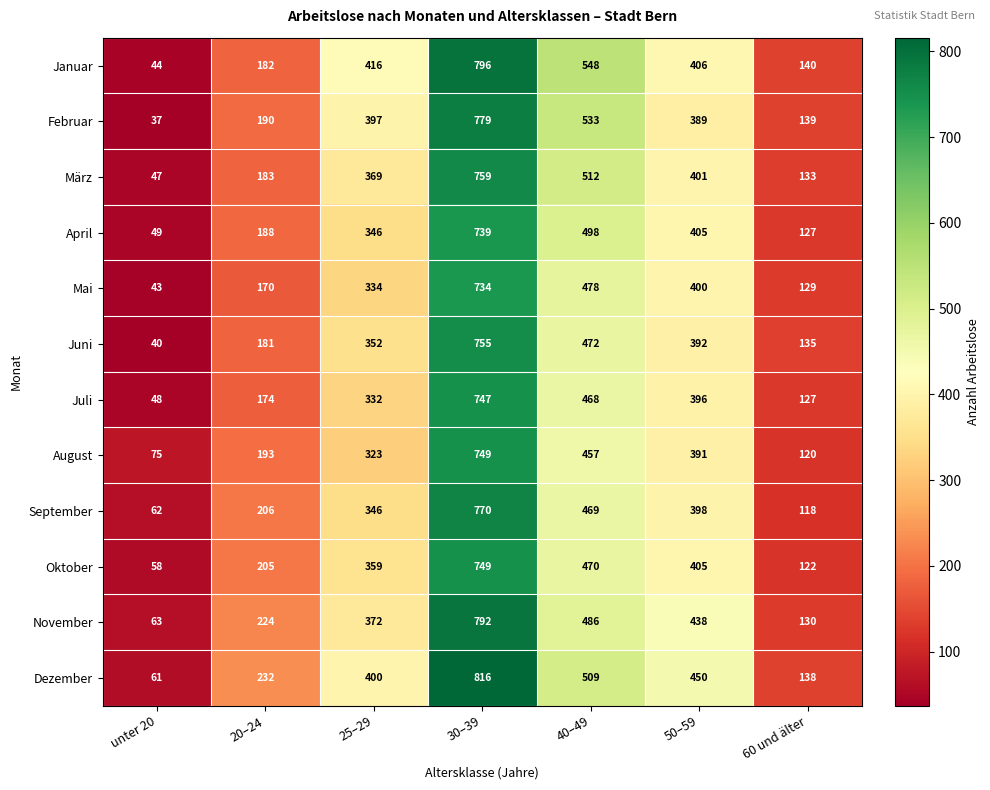

What is the sum of all Mai values?

2288